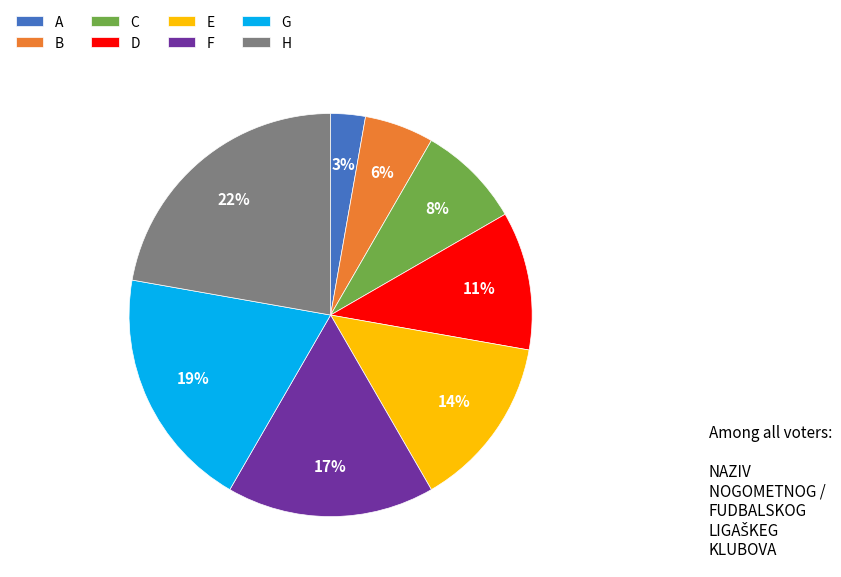

Is the sum of A and C greater than half?

No